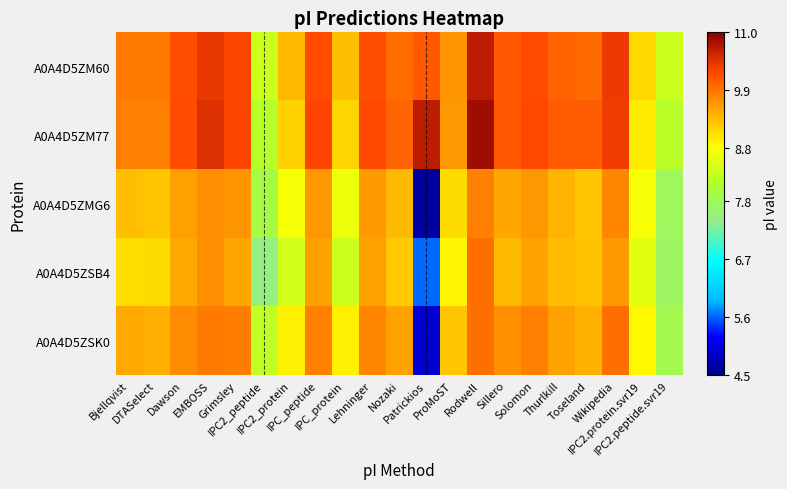

Which series has the largest total across all categories?

A0A4D5ZM77